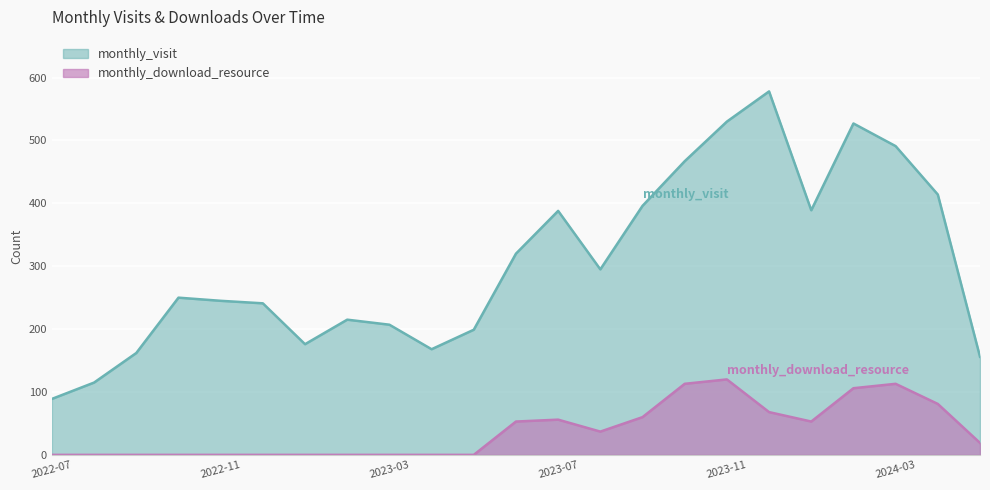

The value of monthly_download_resource at 2023-09 is 26. True or false?

False